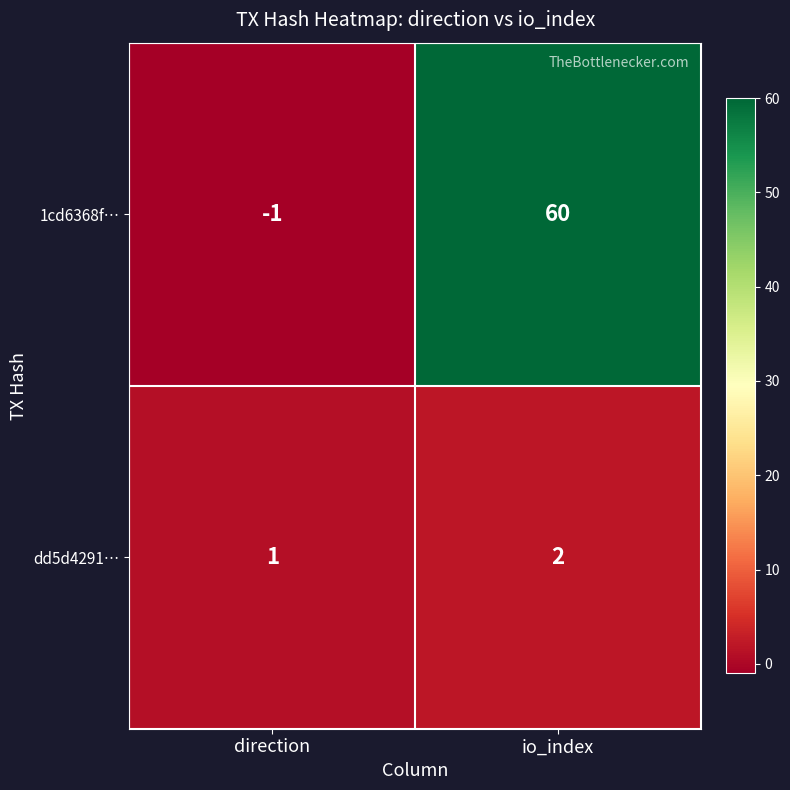

True or false: dd5d4291… has a value of 2 at io_index.

True